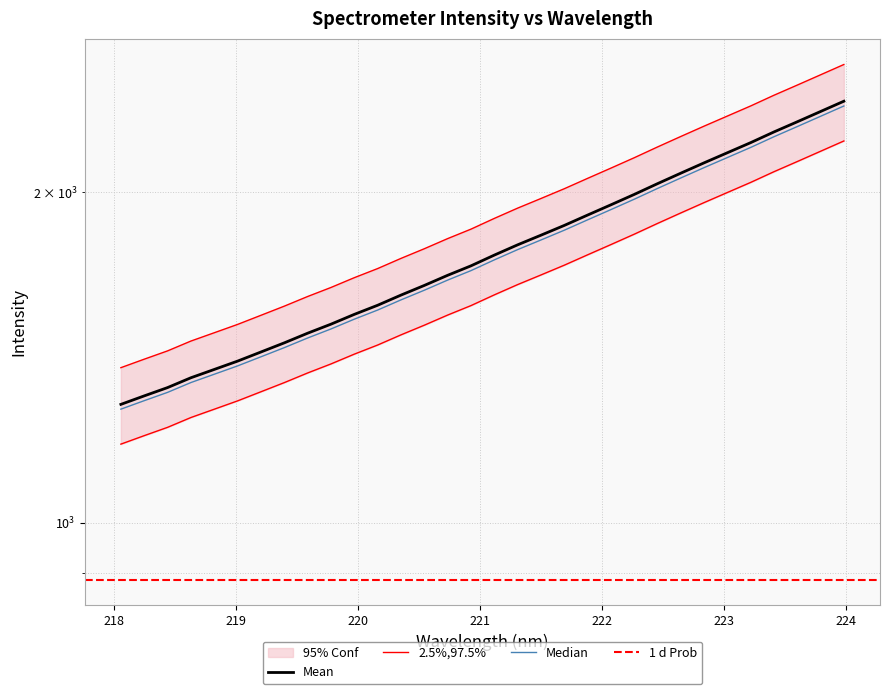

Reading right to left, extract all data points from this chart.

223.9802=2613.1	223.7895=2557.3	223.5987=2502.8	223.408=2450.1	223.2172=2395.7	223.0264=2345.5	222.8355=2296.3	222.6447=2247.0	222.4538=2198.1	222.263=2149.0	222.0721=2102.7	221.8812=2058.0	221.6902=2013.8	221.4993=1973.0	221.3083=1933.5	221.1174=1892.3	220.9264=1850.2	220.7354=1813.9	220.5444=1775.7	220.3533=1740.1	220.1623=1703.4	219.9712=1671.2	219.7801=1637.2	219.589=1606.5	219.3979=1574.3	219.2067=1544.4	219.0156=1515.2	218.8244=1488.9	218.6332=1463.2	218.442=1433.4	218.2508=1408.6	218.0596=1383.8